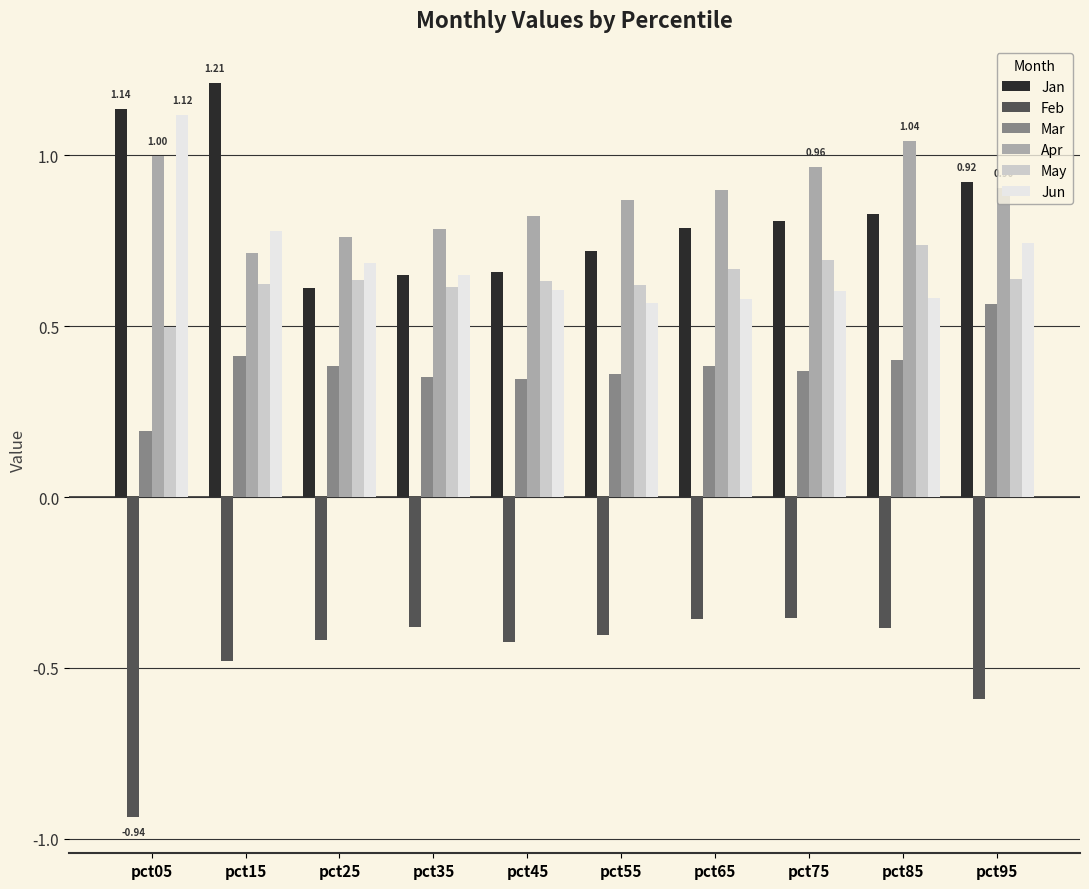

How many groups of bars are there?

10